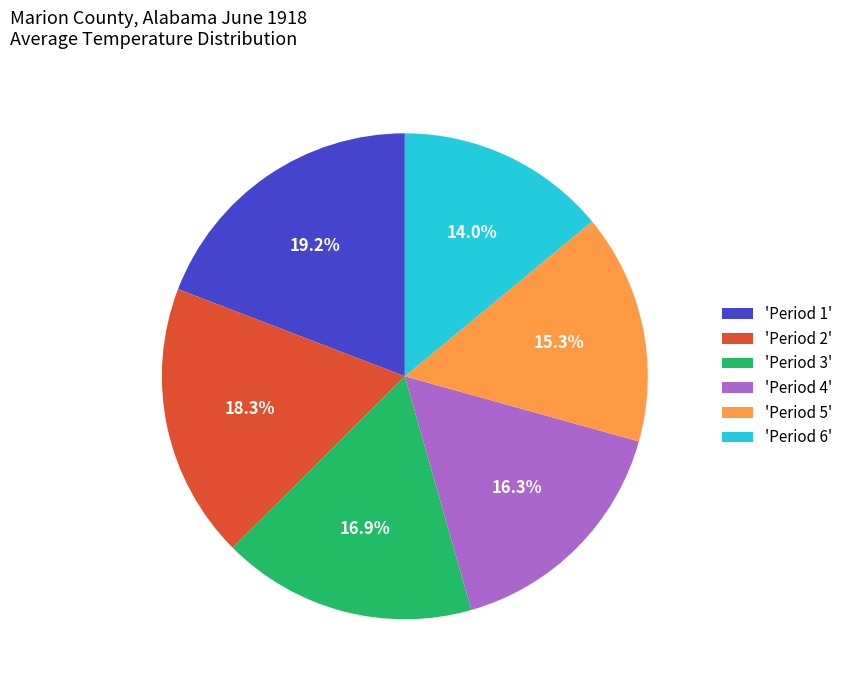

Rank the categories by value from lowest to highest.

'Period 6', 'Period 5', 'Period 4', 'Period 3', 'Period 2', 'Period 1'